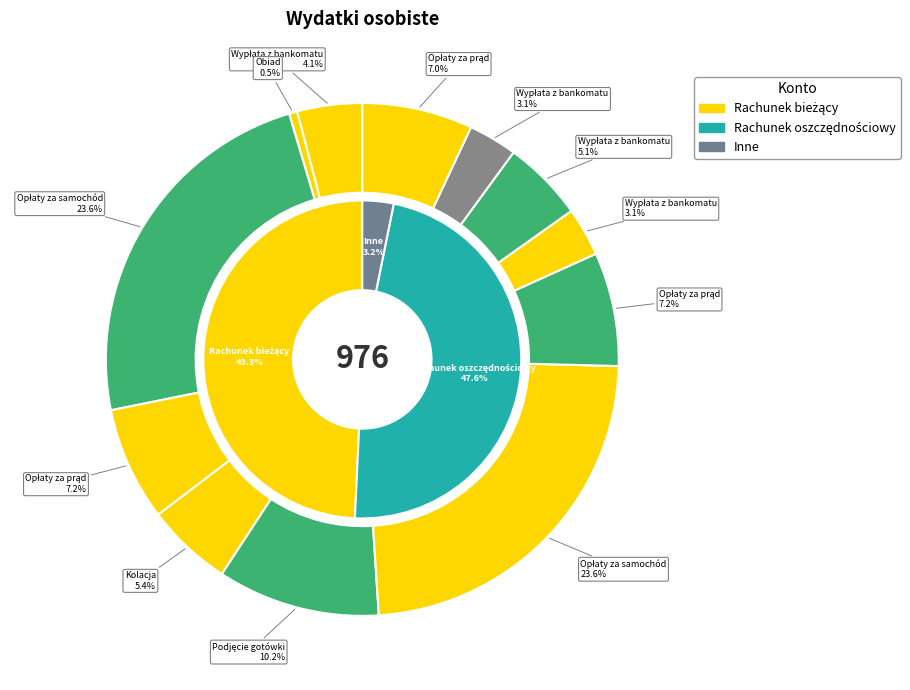

Which slice is the smallest?

Obiad